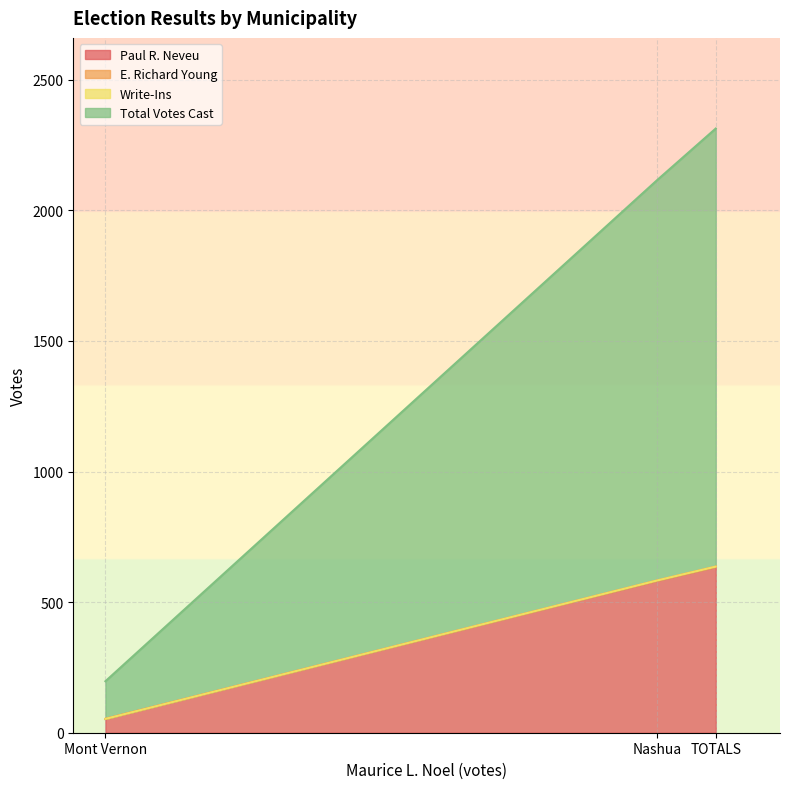

The Total Votes Cast series shows 2116 at Nashua. True or false?

True